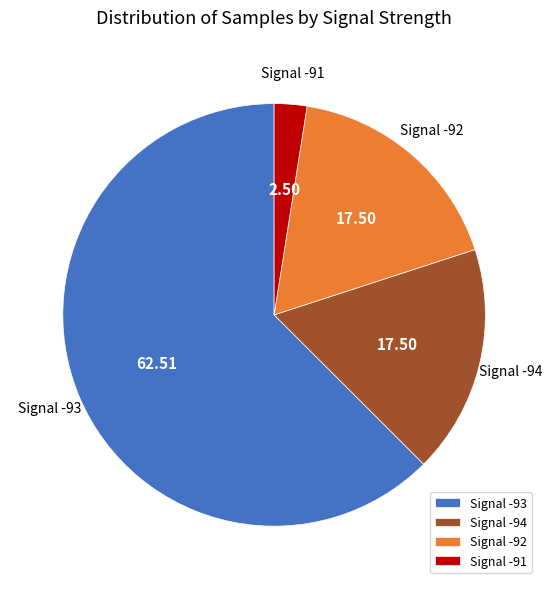

Combined, do Signal -93 and Signal -92 account for over 50%?

Yes